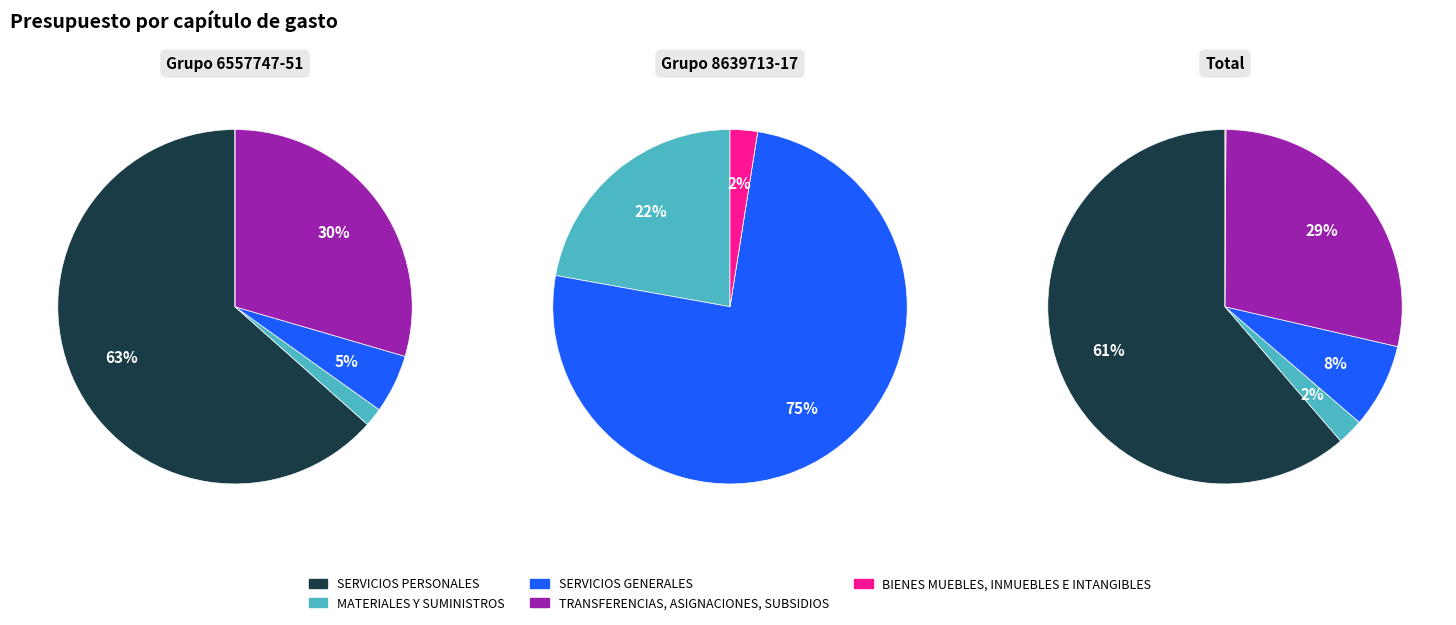

At 0, list the series in order from smallest to largest.

BIENES MUEBLES, INMUEBLES E INTANGIBLES, MATERIALES Y SUMINISTROS, SERVICIOS GENERALES, TRANSFERENCIAS, ASIGNACIONES, SUBSIDIOS, SERVICIOS PERSONALES